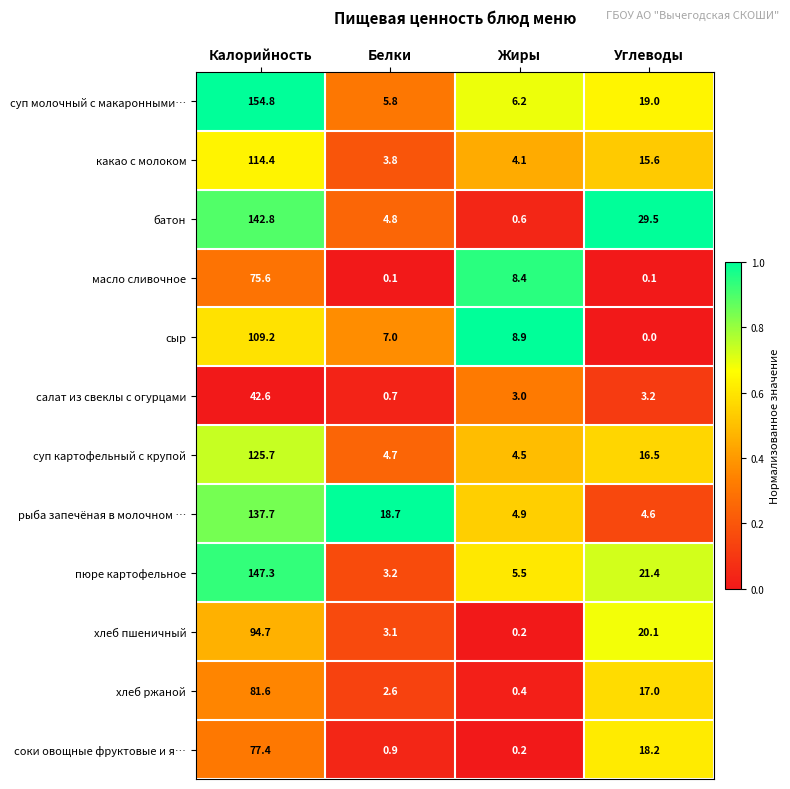

What is the difference between the second highest and minimum values in the суп молочный с макаронными… series?

13.2